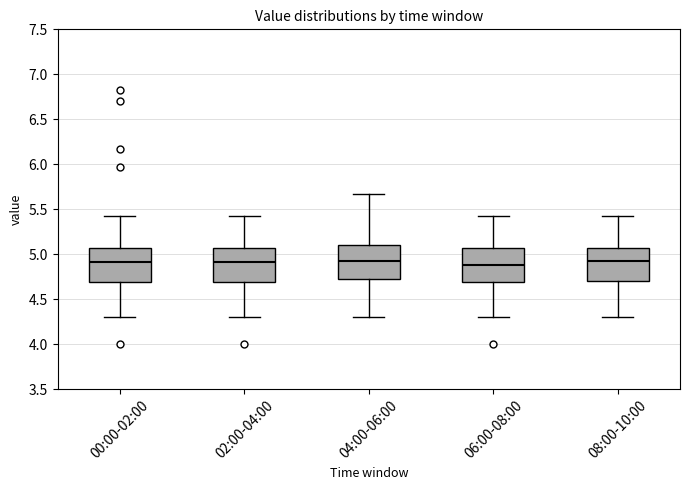

Reading left to right, read every box against the y-axis: the position of its median line, the range the box covers, and the ends of its whiskers. The values are not printed on the chart, so give them approximately, as read against the axis.

00:00-02:00: median 4.90, box 4.70 to 5.05, whiskers 4.30 to 5.45
02:00-04:00: median 4.90, box 4.70 to 5.05, whiskers 4.30 to 5.45
04:00-06:00: median 4.95, box 4.70 to 5.10, whiskers 4.30 to 5.65
06:00-08:00: median 4.90, box 4.70 to 5.05, whiskers 4.30 to 5.45
08:00-10:00: median 4.95, box 4.70 to 5.05, whiskers 4.30 to 5.45